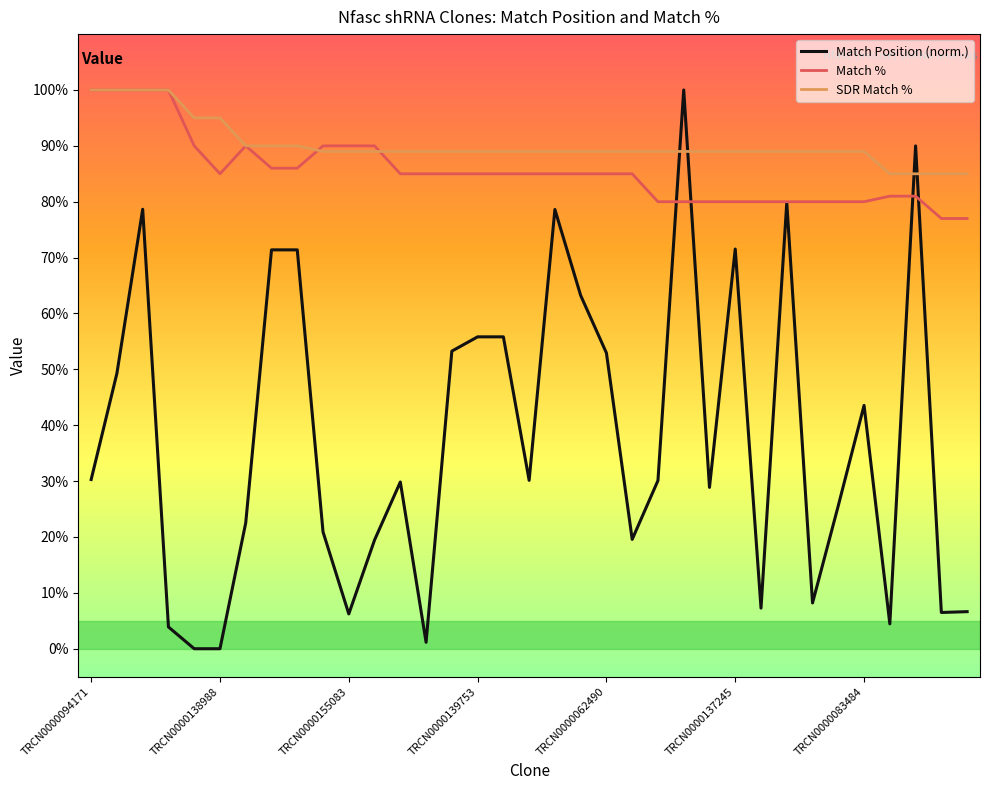

What is the maximum value for Match Position (norm.)?

100.0